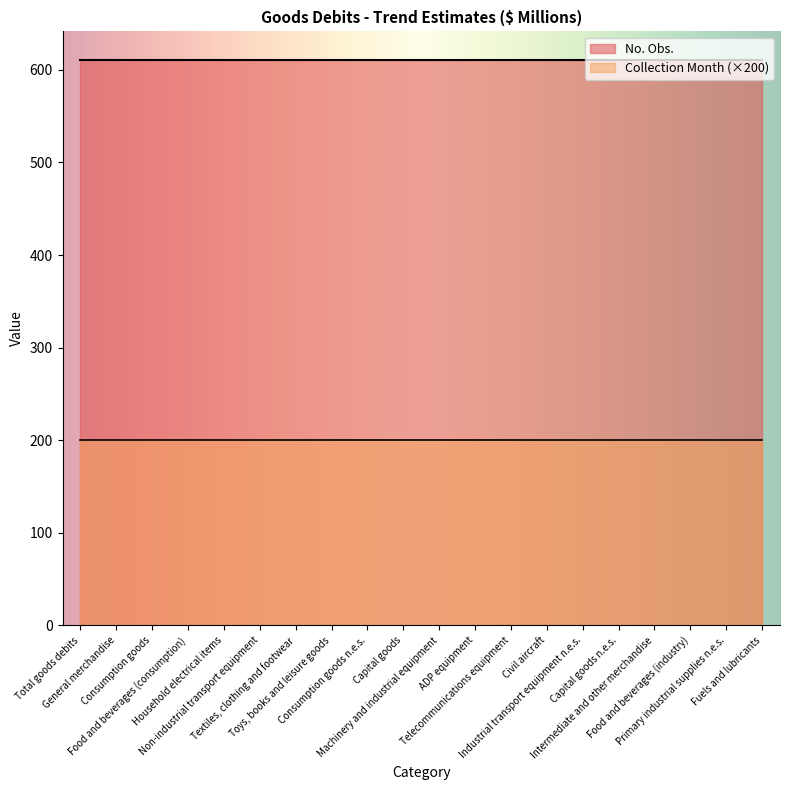

What is the average value of the Collection Month series?

1